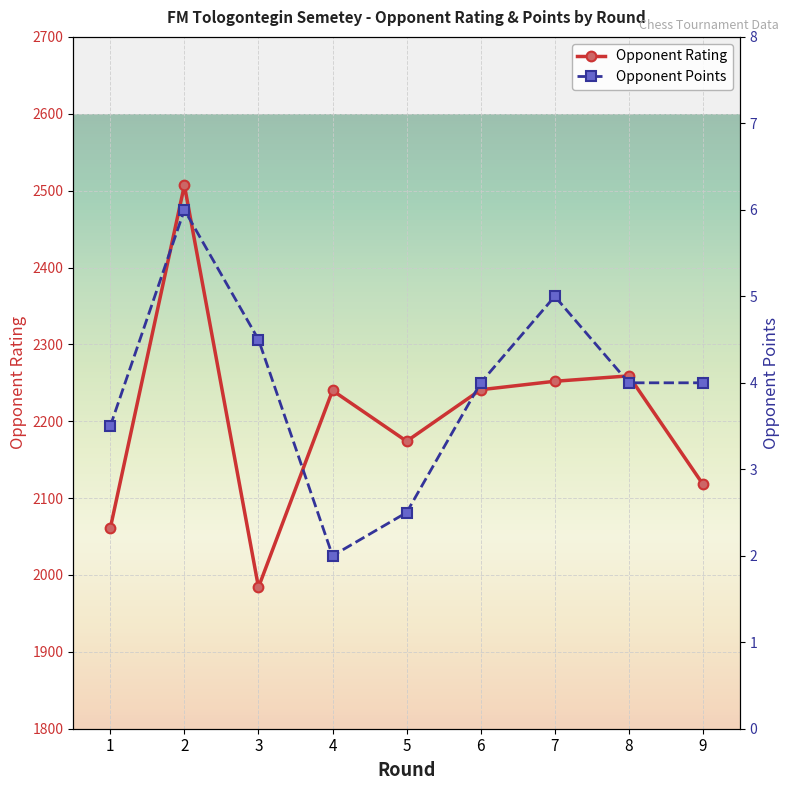

At 2, list the series in order from largest to smallest.

Opponent Rating, Opponent Points